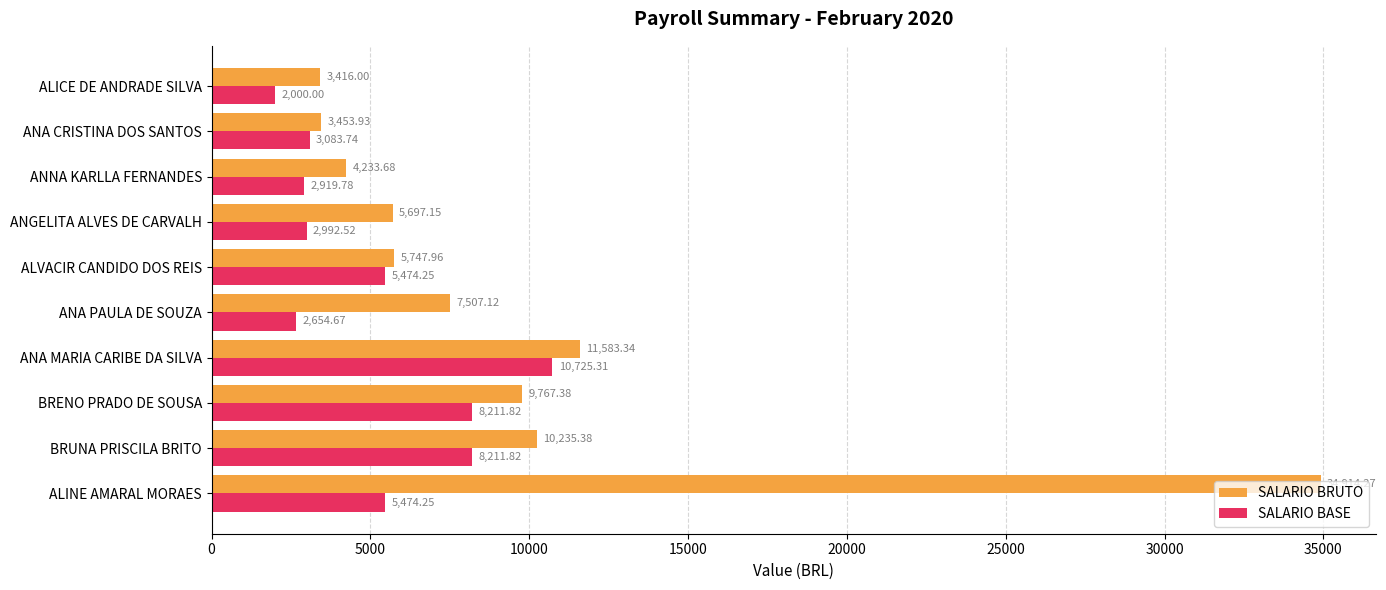

Rank the categories by SALARIO BRUTO value from lowest to highest.

ALICE DE ANDRADE SILVA, ANA CRISTINA DOS SANTOS, ANNA KARLLA FERNANDES, ANGELITA ALVES DE CARVALH, ALVACIR CANDIDO DOS REIS, ANA PAULA DE SOUZA, BRENO PRADO DE SOUSA, BRUNA PRISCILA BRITO, ANA MARIA CARIBE DA SILVA, ALINE AMARAL MORAES